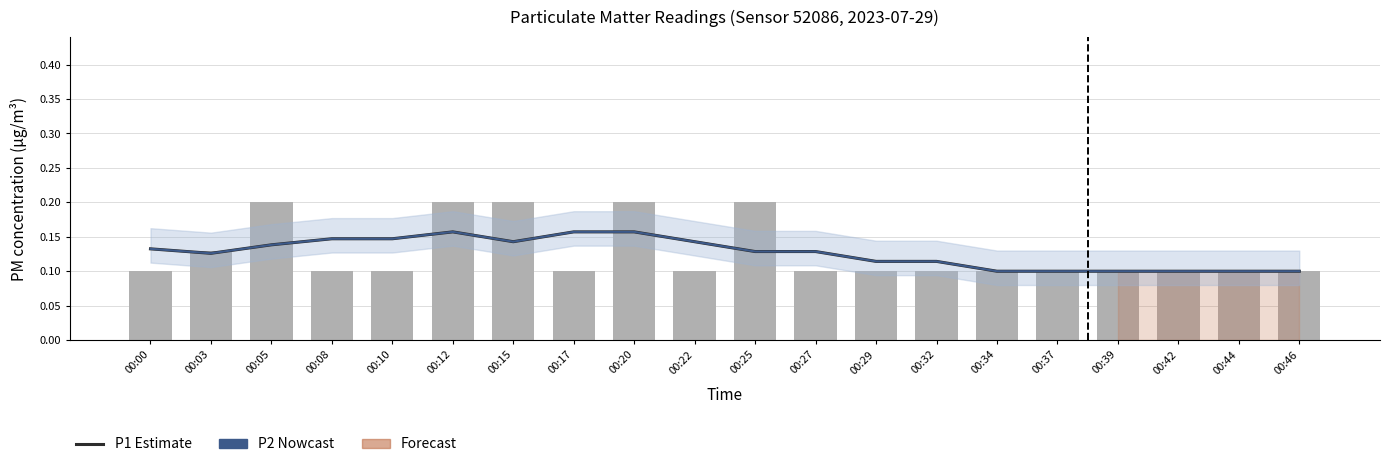

Reading left to right, transcribe all the data shown in this chart.

P1 Estimate: 00:00=0.1	00:03=0.1	00:05=0.1	00:08=0.1	00:10=0.1	00:12=0.2	00:15=0.1	00:17=0.2	00:20=0.2	00:22=0.1	00:25=0.1	00:27=0.1	00:29=0.1	00:32=0.1	00:34=0.1	00:37=0.1	00:39=0.1	00:42=0.1	00:44=0.1	00:46=0.1
P2 Nowcast: 00:00=0.1	00:03=0.1	00:05=0.1	00:08=0.1	00:10=0.1	00:12=0.2	00:15=0.1	00:17=0.2	00:20=0.2	00:22=0.1	00:25=0.1	00:27=0.1	00:29=0.1	00:32=0.1	00:34=0.1	00:37=0.1	00:39=0.1	00:42=0.1	00:44=0.1	00:46=0.1
P1 (raw): 00:00=0.1	00:03=0.1	00:05=0.2	00:08=0.1	00:10=0.1	00:12=0.2	00:15=0.2	00:17=0.1	00:20=0.2	00:22=0.1	00:25=0.2	00:27=0.1	00:29=0.1	00:32=0.1	00:34=0.1	00:37=0.1	00:39=0.1	00:42=0.1	00:44=0.1	00:46=0.1